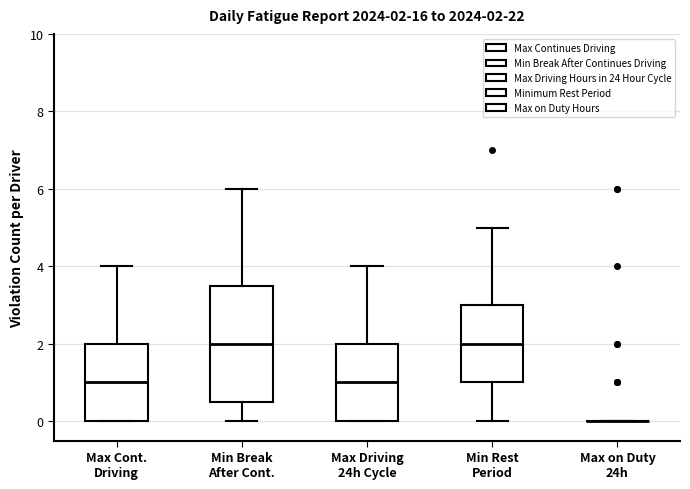

Which box is the tallest, from its lower edge to its upper edge?

Min Break After Cont.